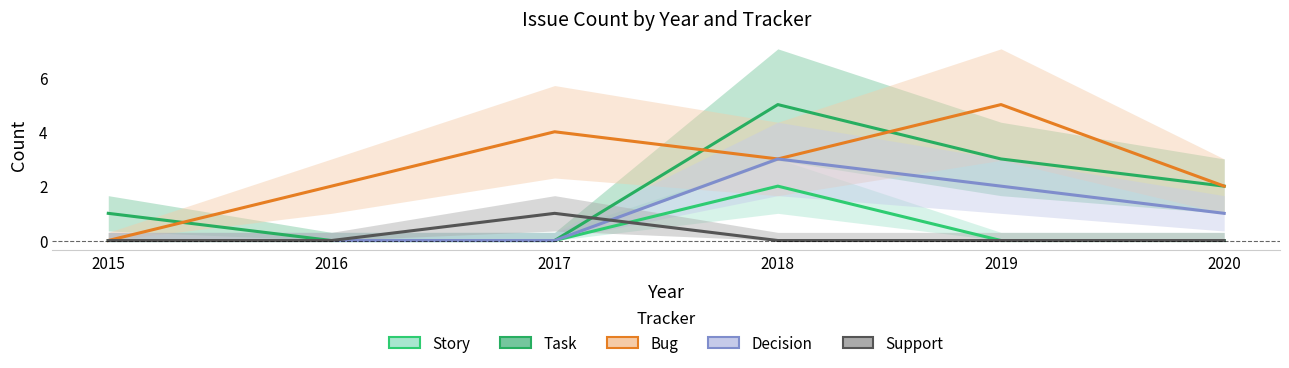

The value of Story at 2016 is -1. True or false?

False